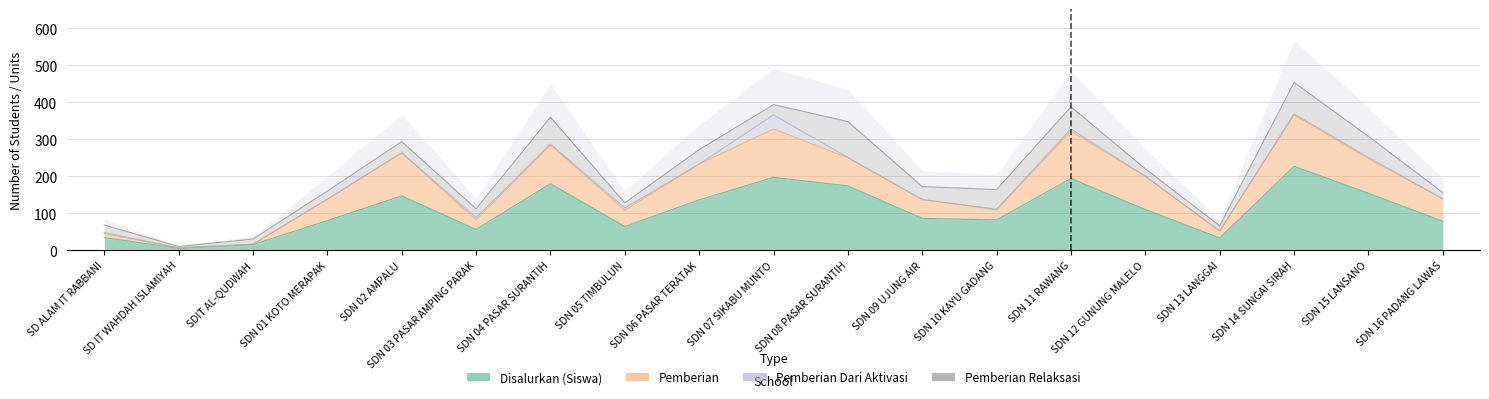

Which series changed the most between SDN 03 PASAR AMPING PARAK and SDN 08 PASAR SURANTIH?

Pemberian